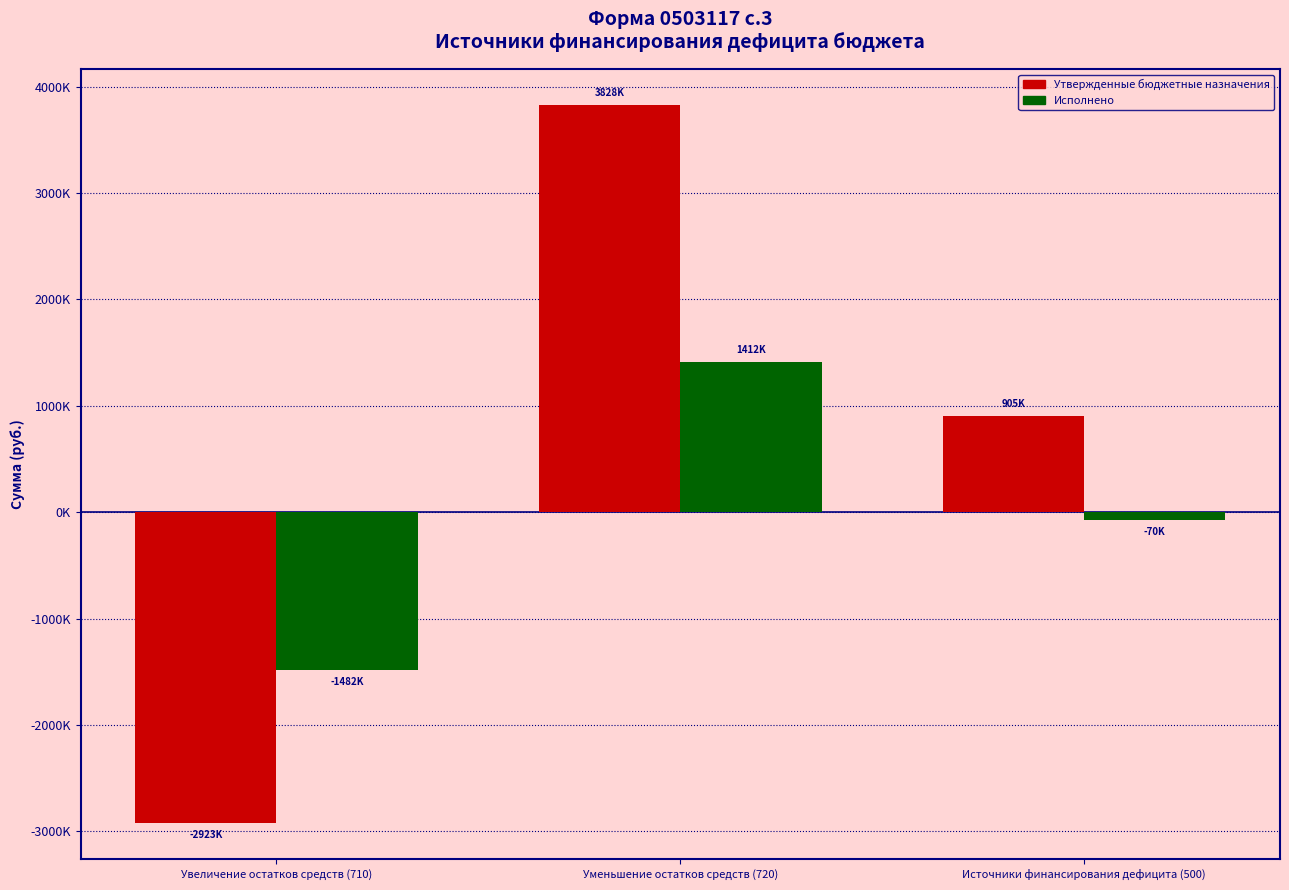

Between Увеличение остатков средств (710) and Источники финансирования дефицита (500), which is larger?

Источники финансирования дефицита (500)